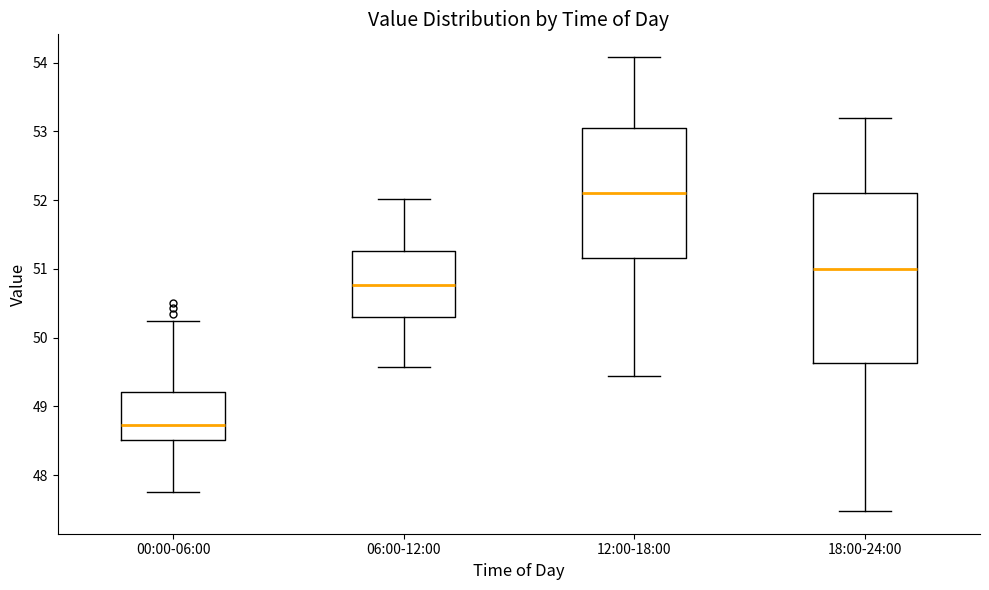

Where does the lower whisker of the box for 06:00-12:00 end on the y-axis? The values are not printed on the chart, so give them approximately, as read against the axis.

49.6